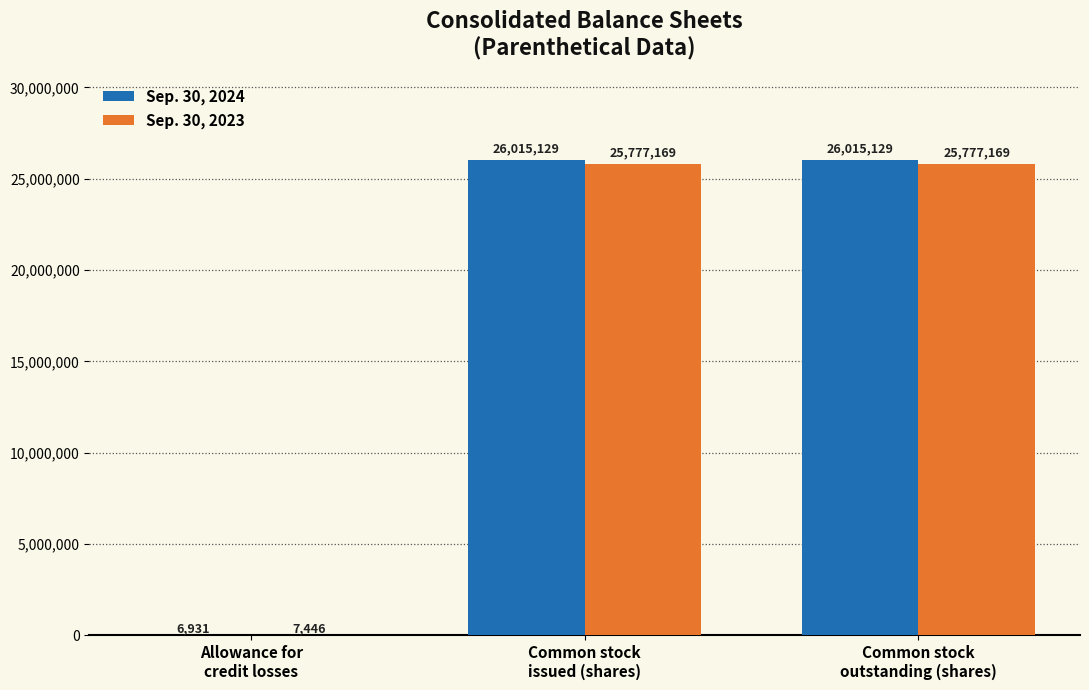

What is the highest value of the Sep. 30, 2023 series?

25777169